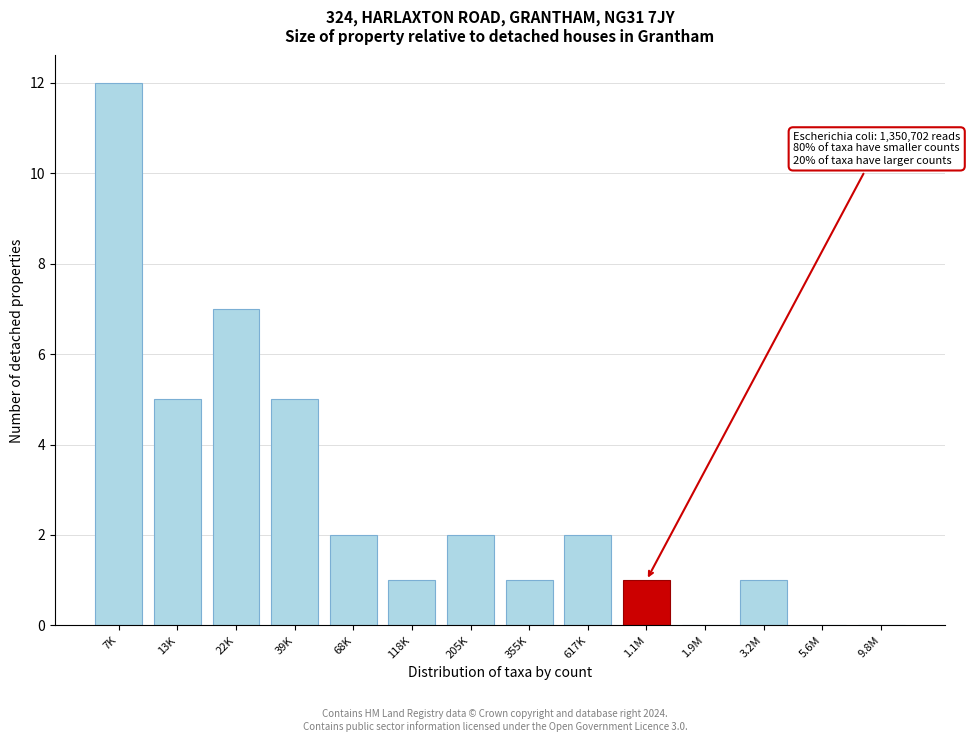

Reading left to right, list all the values displayed in this chart.

7K=12	13K=5	22K=7	39K=5	68K=2	118K=1	205K=2	355K=1	617K=2	1.1M=1	1.9M=0	3.2M=1	5.6M=0	9.8M=0